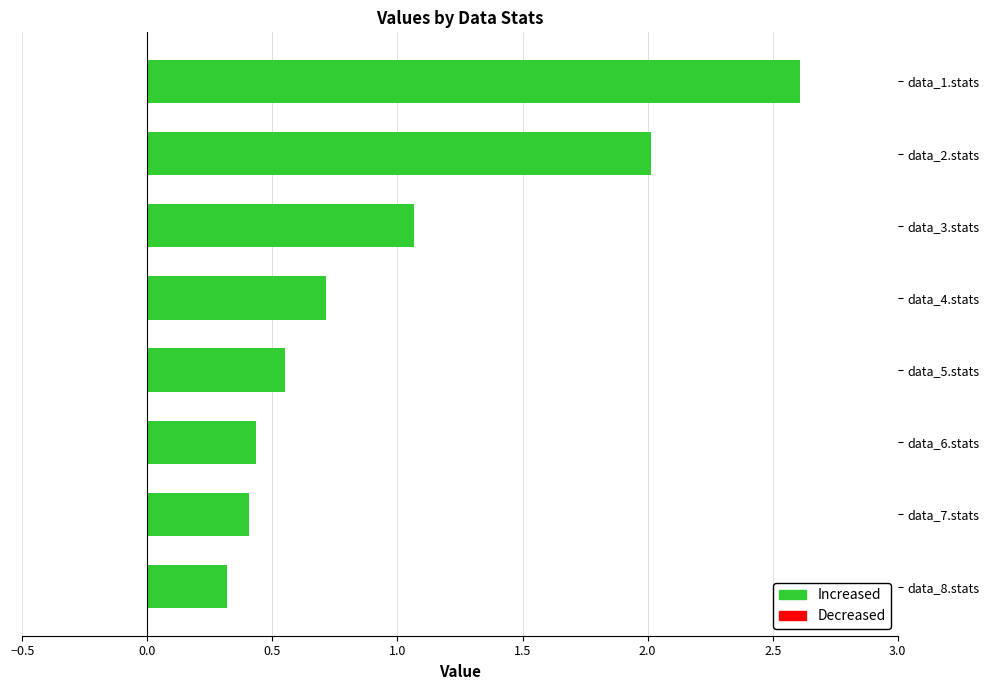

What value does the data have at data_3.stats?

1.1